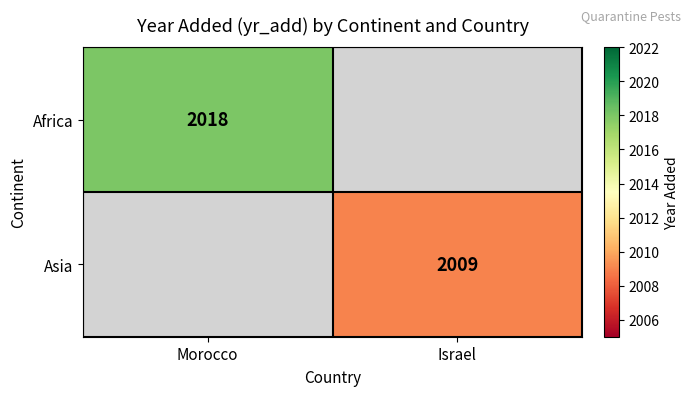

Which category has the lowest value across all series?

Israel